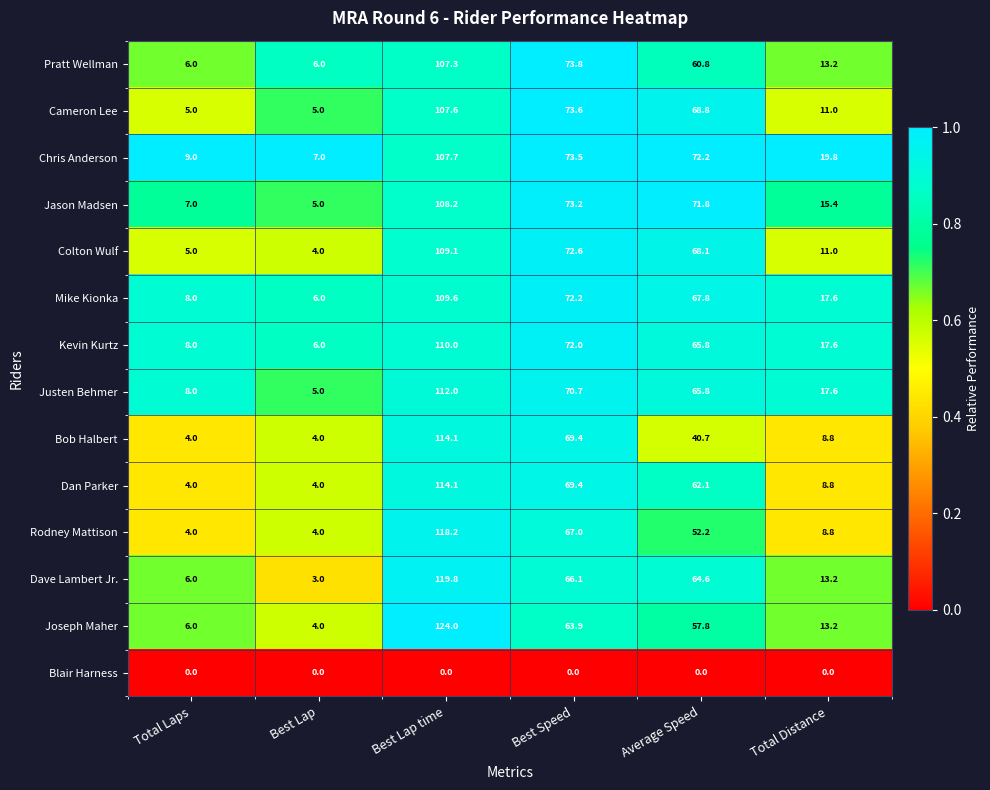

What is the spread (max minus min) of values at Best Lap time?

124.0